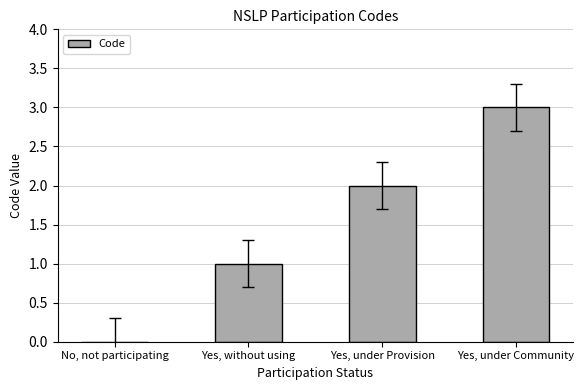

The value at Yes, without using is 0. True or false?

False